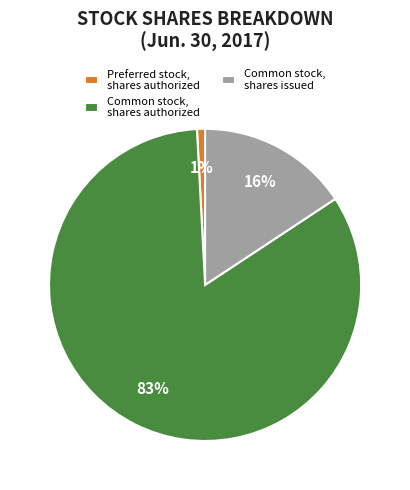

To the nearest percent, what is the average slice percentage?

33%